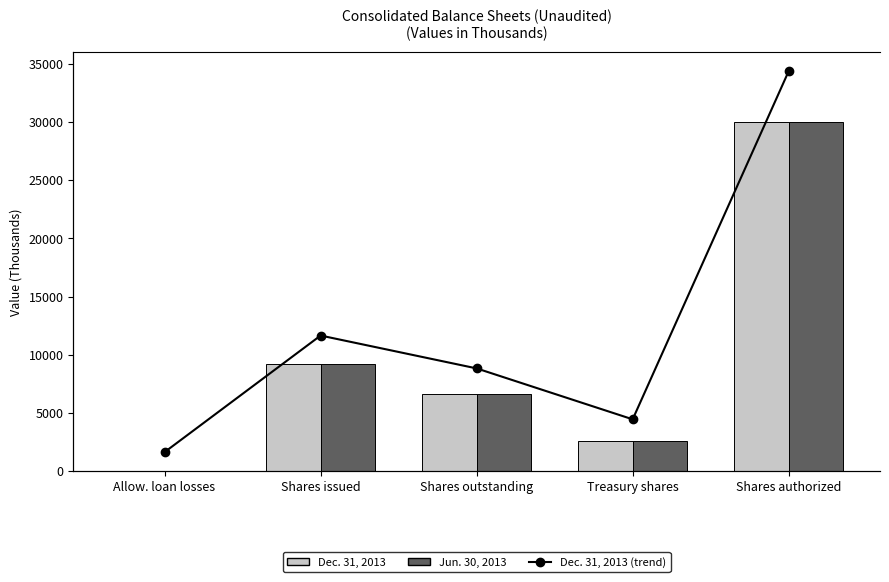

Reading left to right, list all the values displayed in this chart.

Dec. 31, 2013: 4.0	9182.4	6595.3	2587.1	30000.0
Jun. 30, 2013: 5.7	9182.4	6601.1	2581.3	30000.0
Dec. 31, 2013 (line): 4.0	9182.4	6595.3	2587.1	30000.0